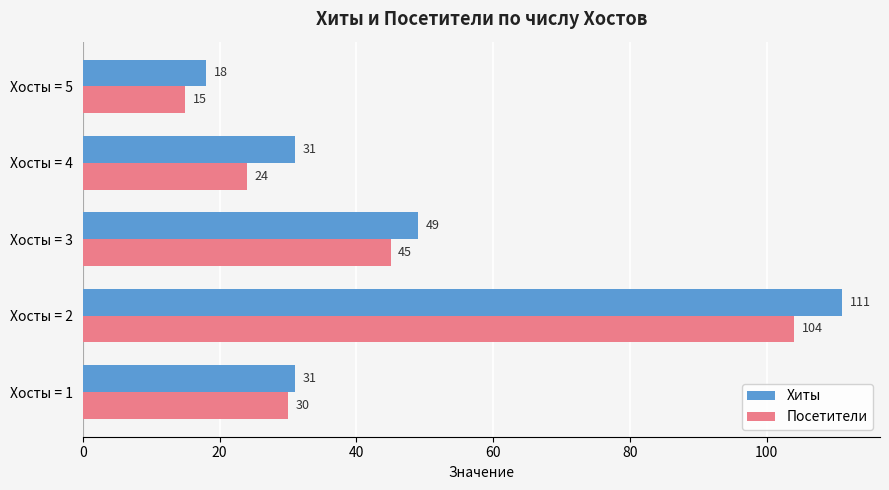

Rank the series by their average value, from highest to lowest.

Хиты, Посетители